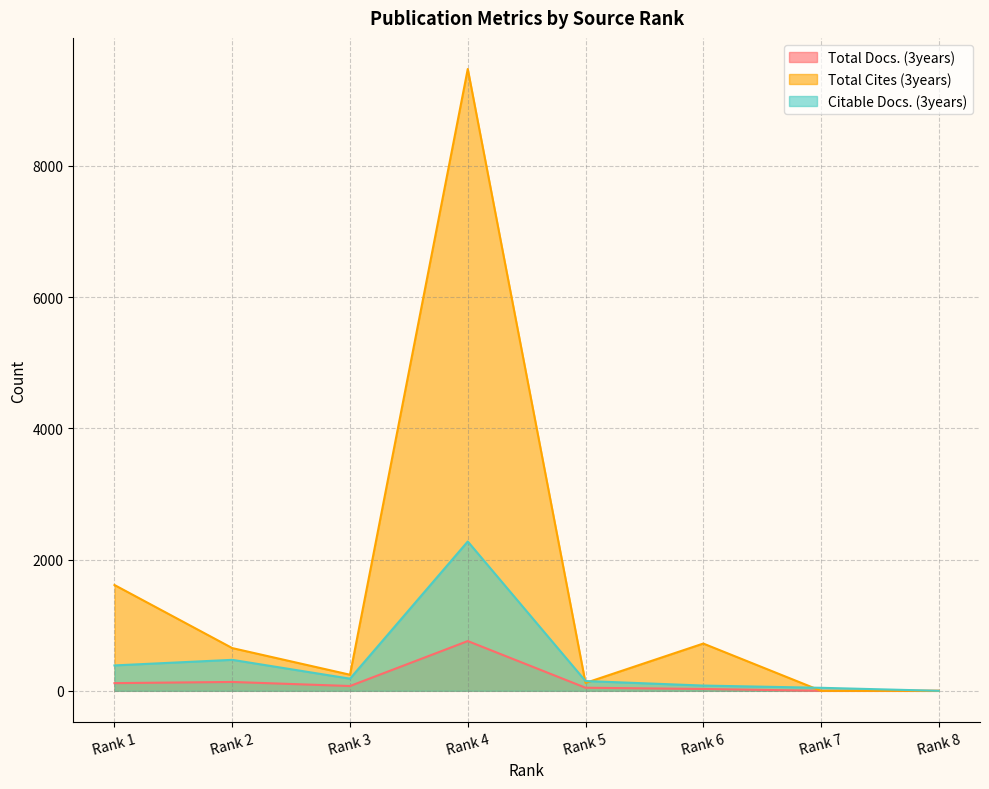

Where does the Citable Docs. (3years) series first go above 185?

Rank 1